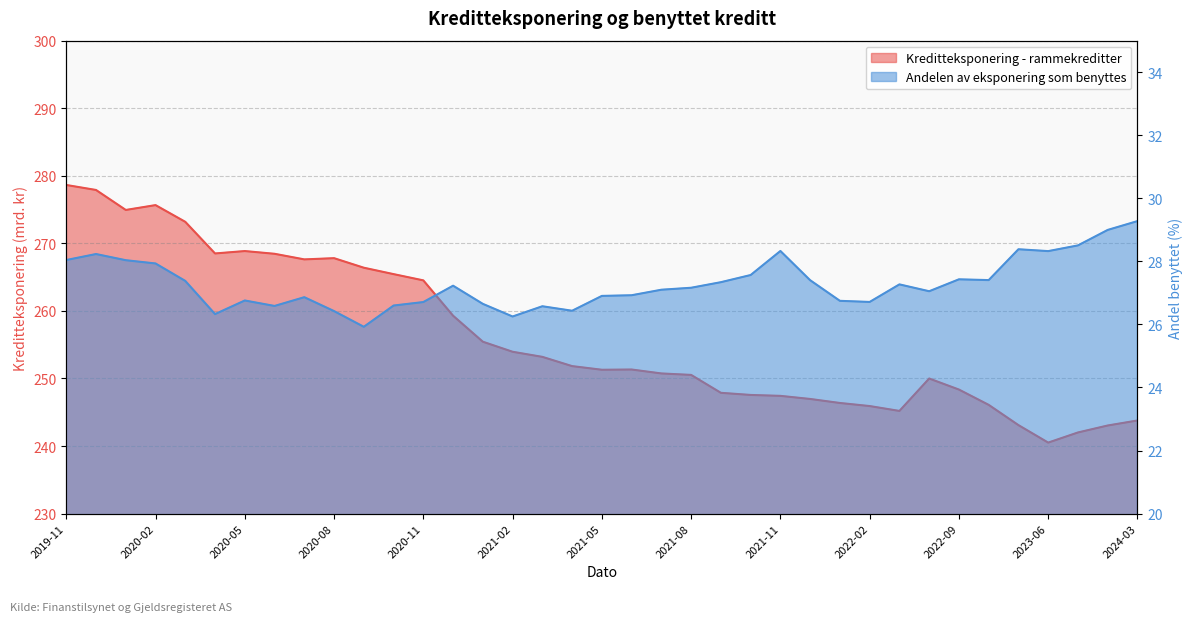

What is the average value of the Andelen av eksponering som benyttes series?

27.3